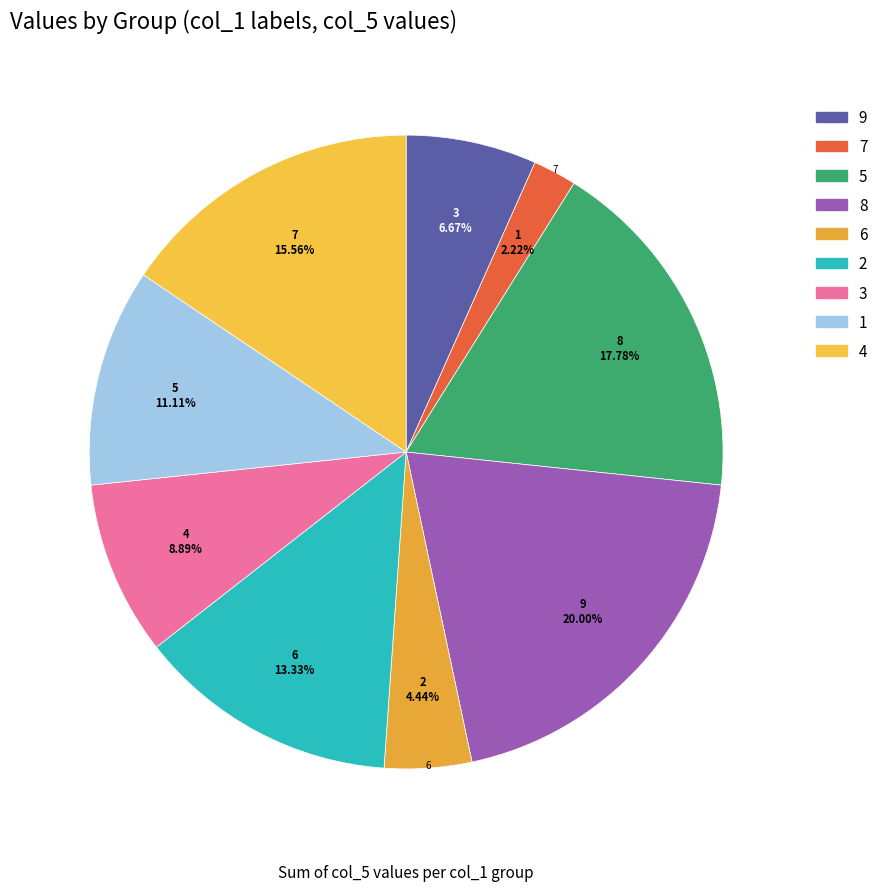

True or false: 6 accounts for 4% of the total.

True